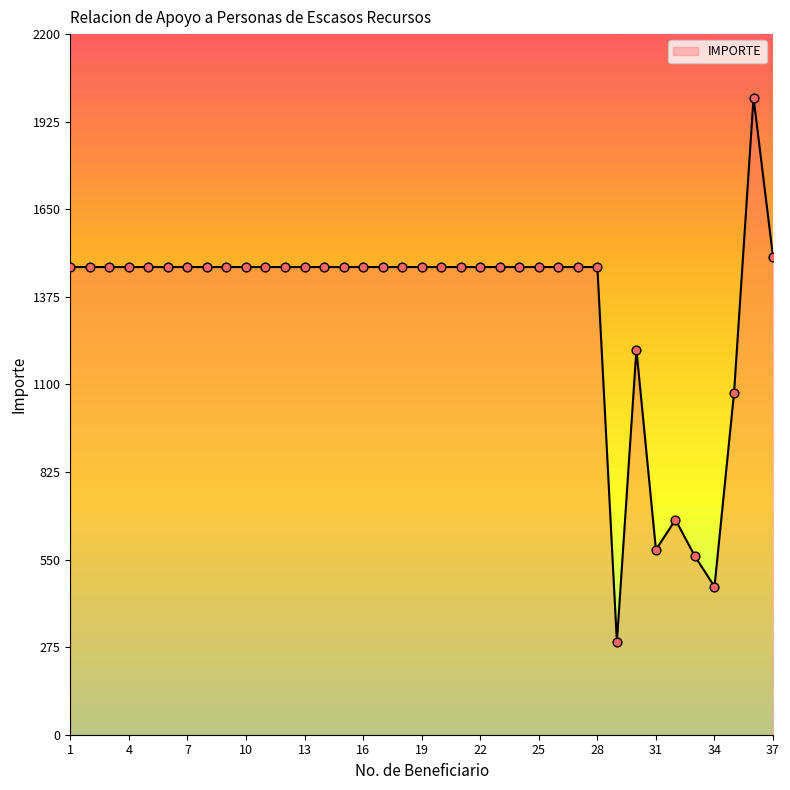

What is the maximum value shown in the chart?

2000.0